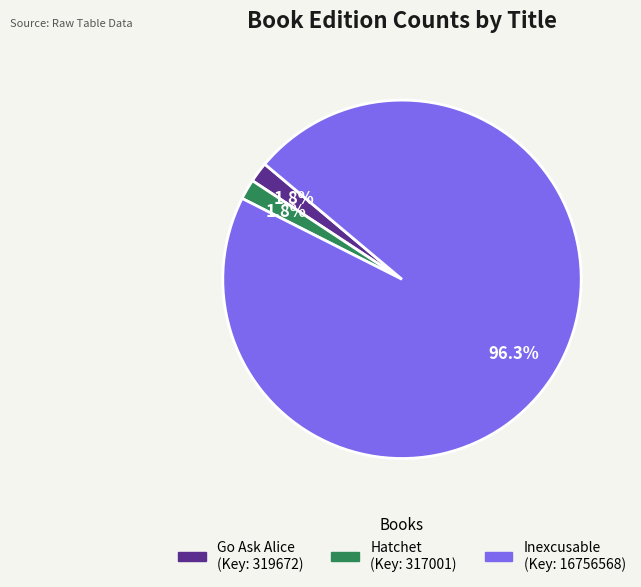

The Go Ask Alice slice represents 2% of the pie. True or false?

True